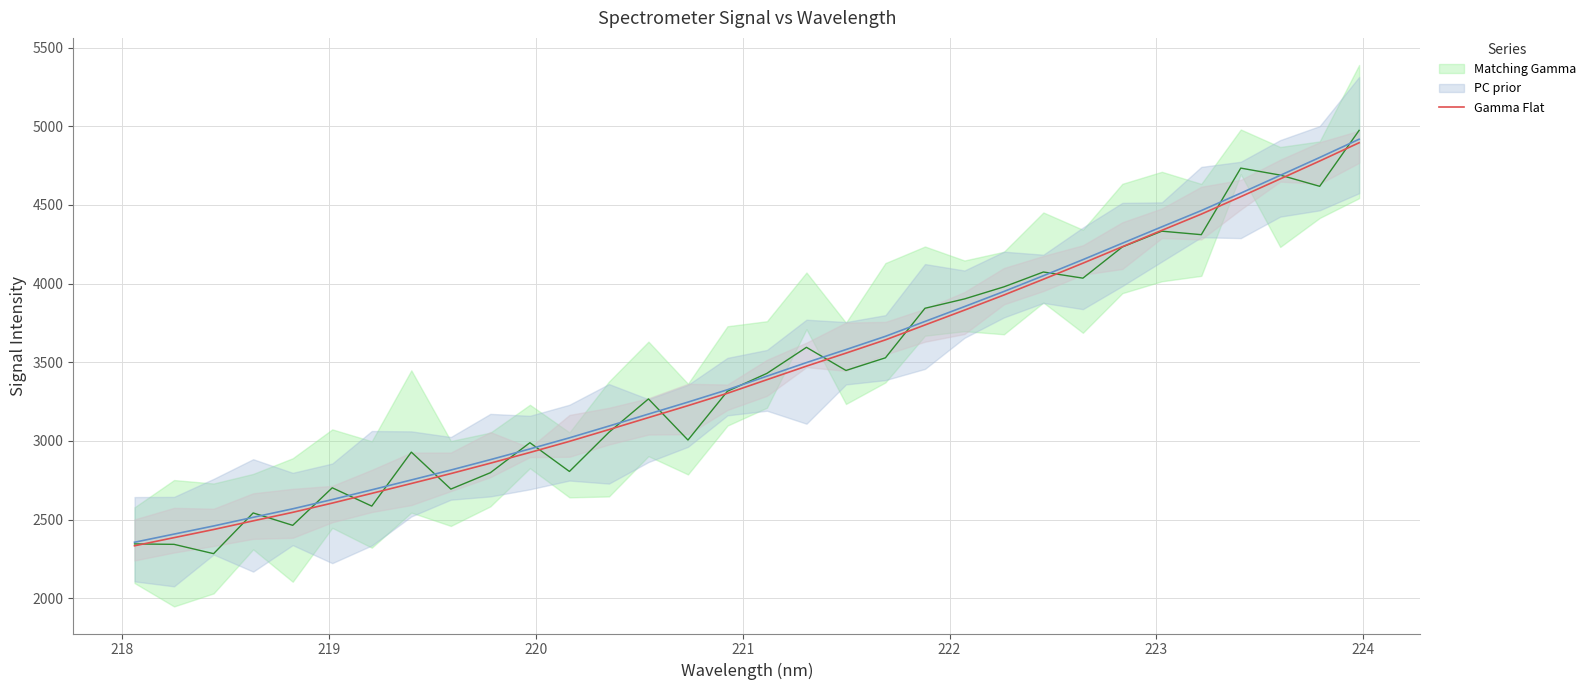

True or false: there are more than 0 points higher than both neighbors.

False